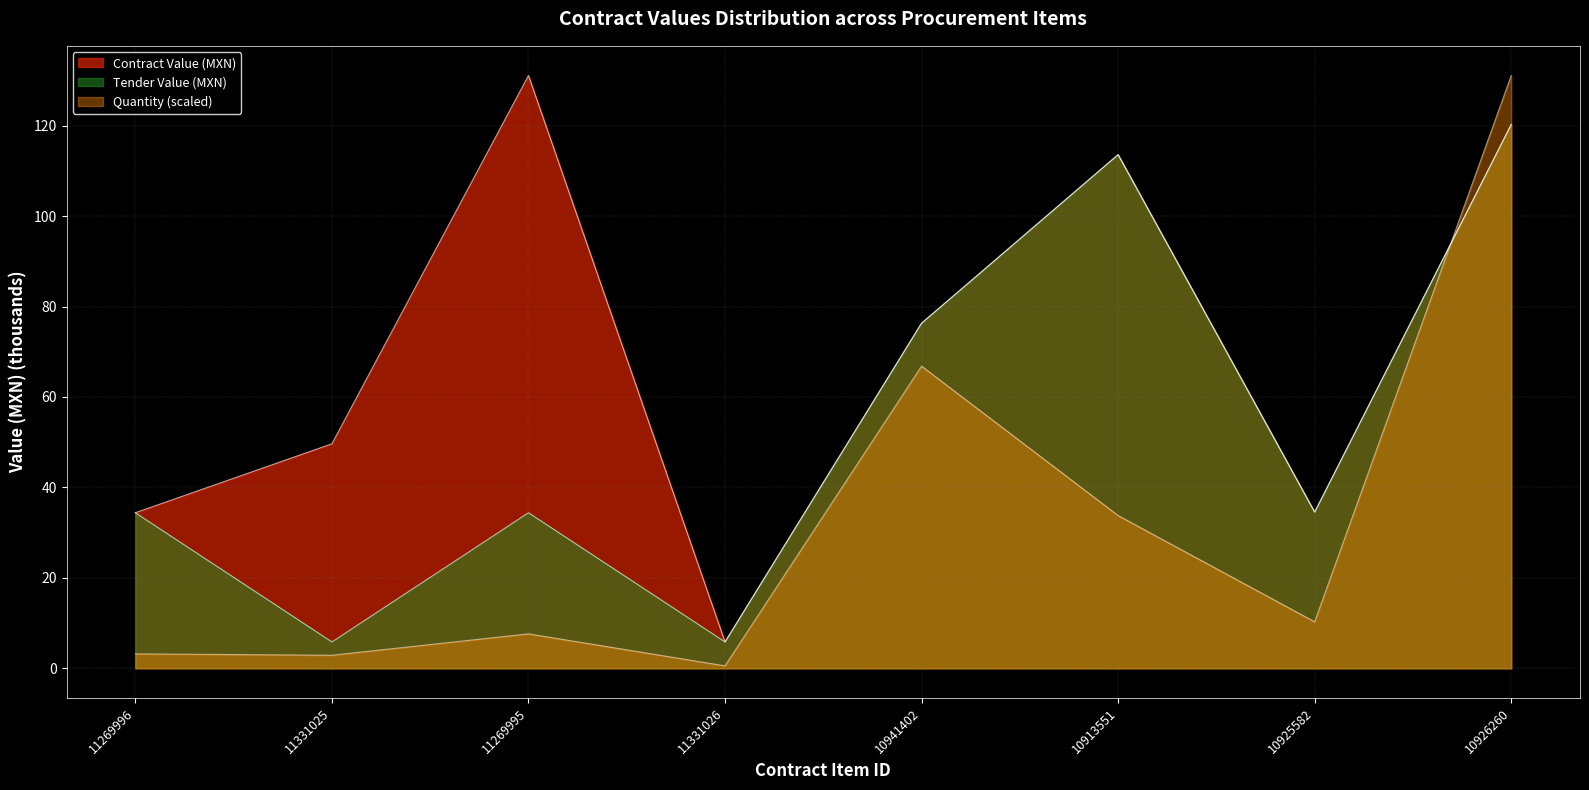

What is the label of the 4th point from the left?

11331026